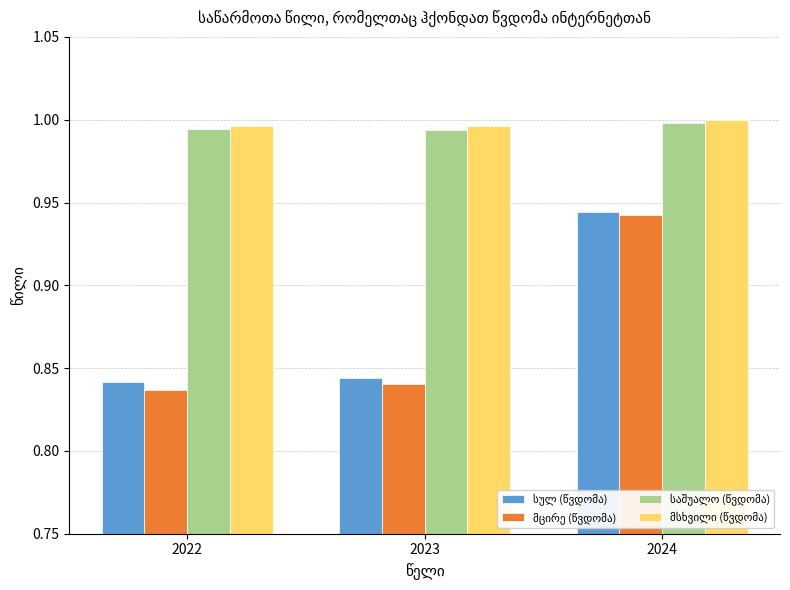

How many bars are there in total?

12